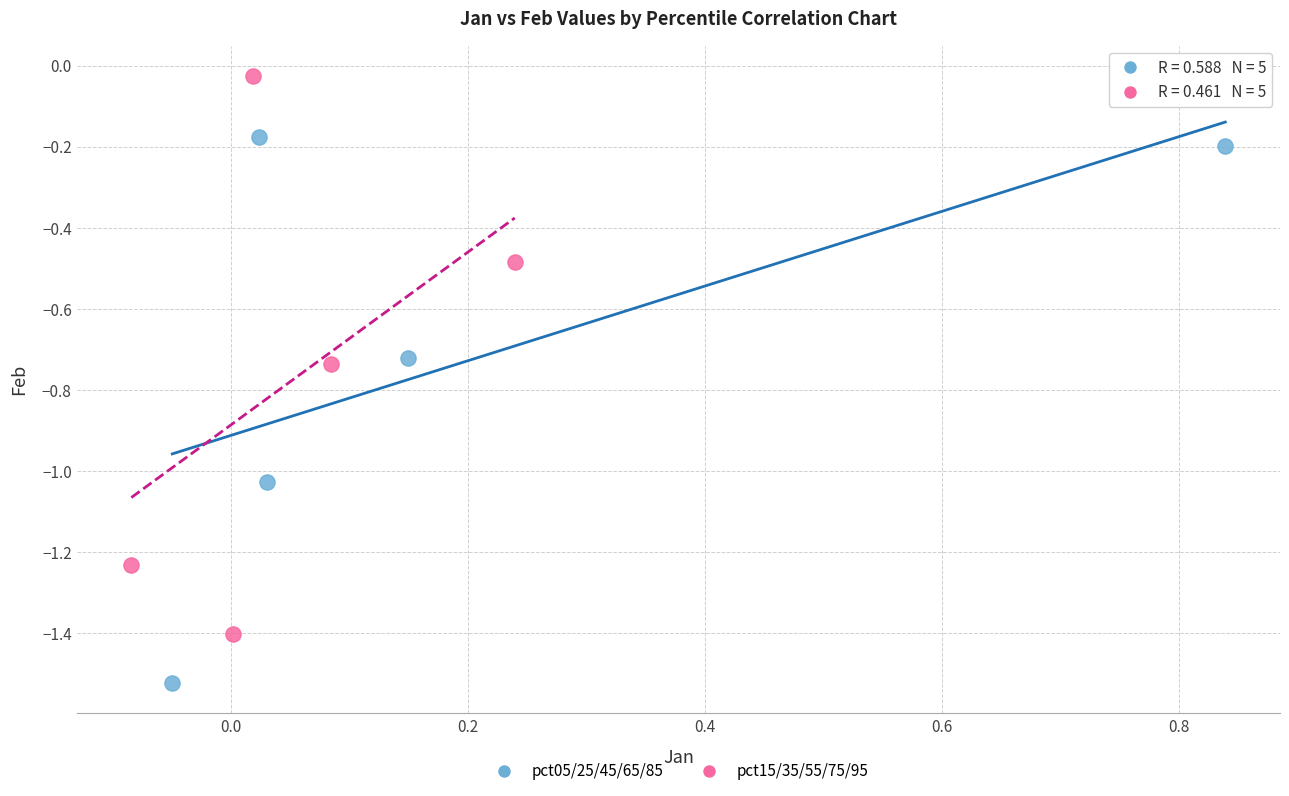

Which series contains the lowest Y value?

pct05/25/45/65/85